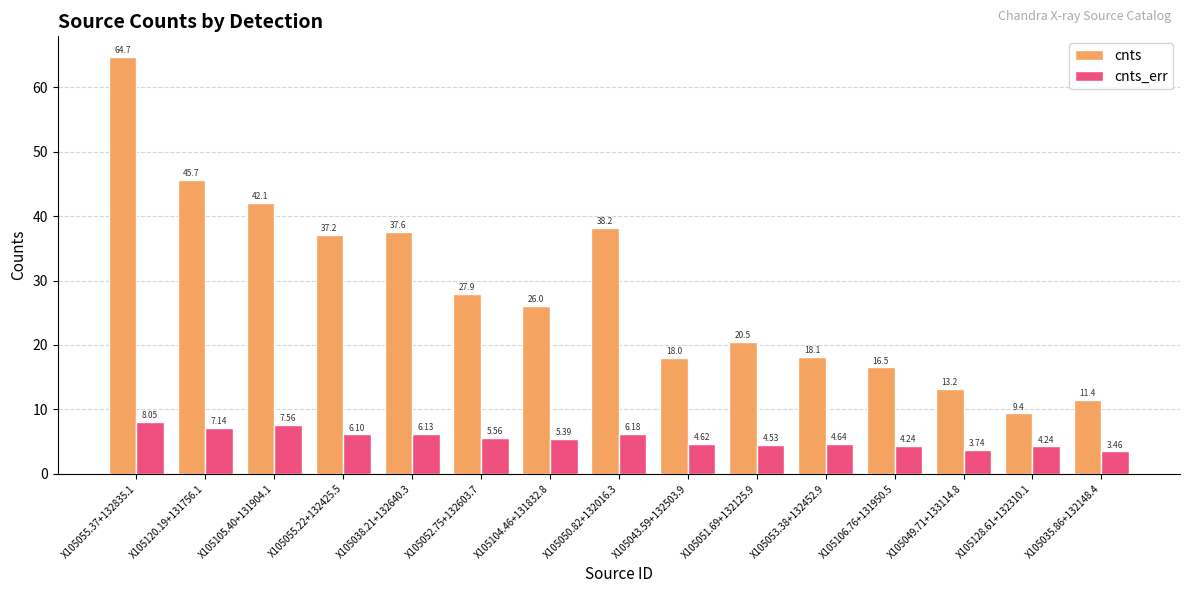

Which series changed the most between X105055.22+132425.5 and X105035.86+132148.4?

cnts